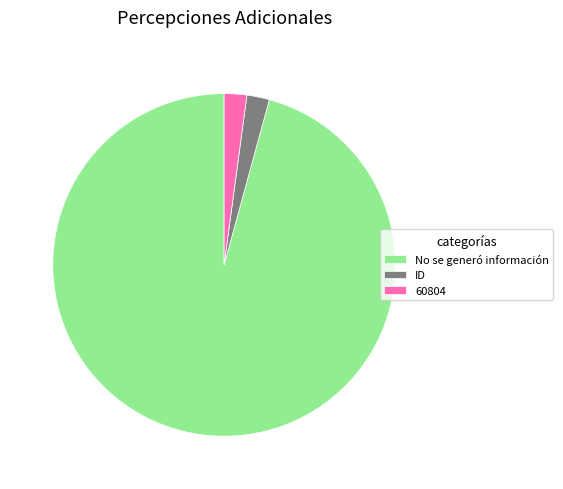

Is there a majority slice in this chart?

Yes